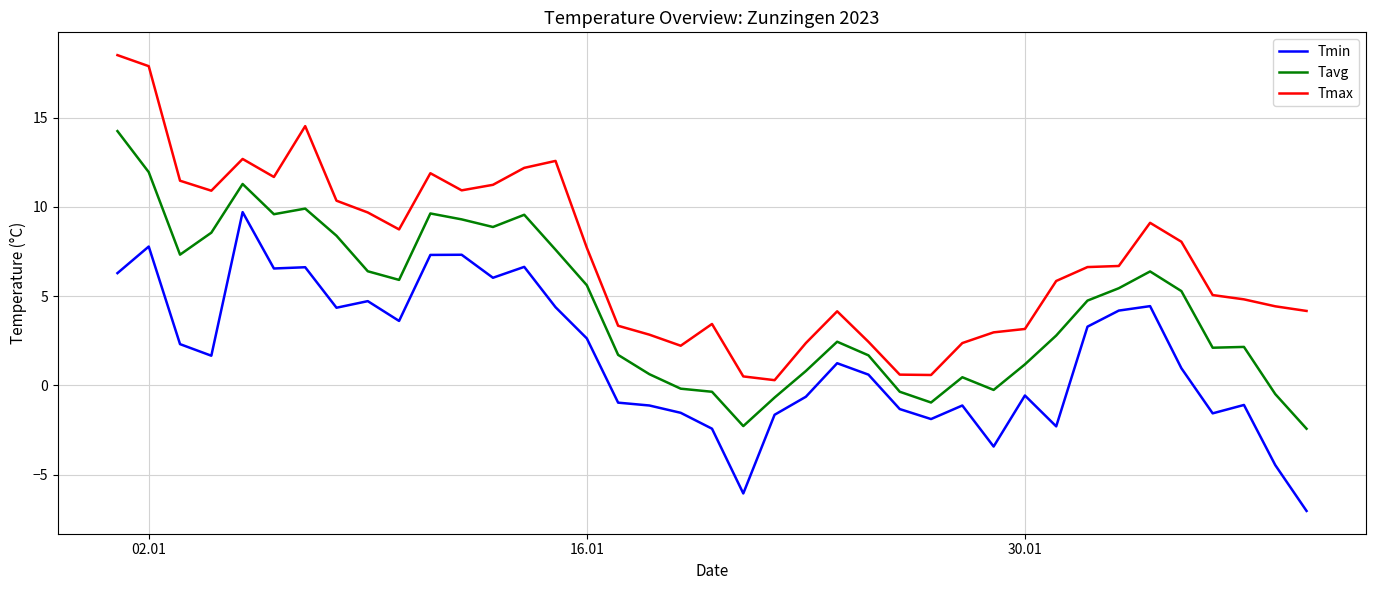

What is the difference between the maximum and minimum values in the Tmax series?

18.2